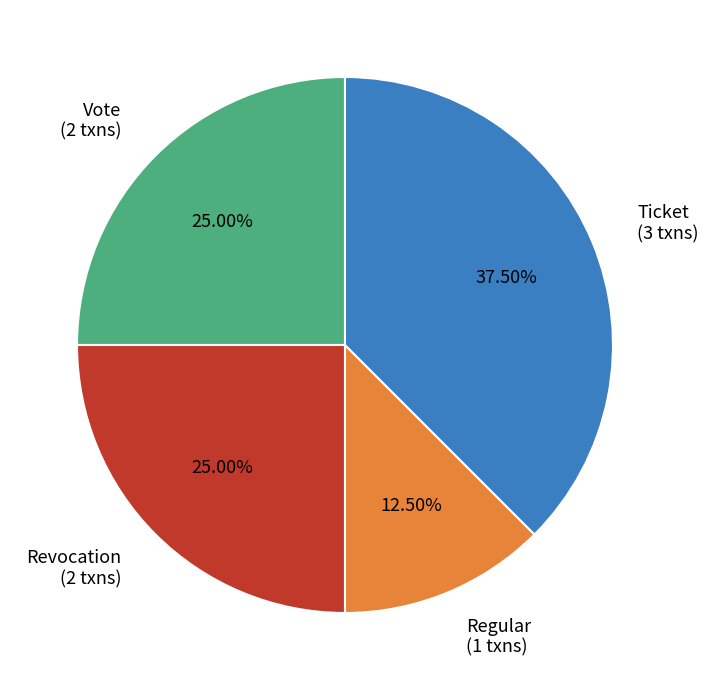

To the nearest percent, what is the combined percentage of Vote and Revocation?

50%